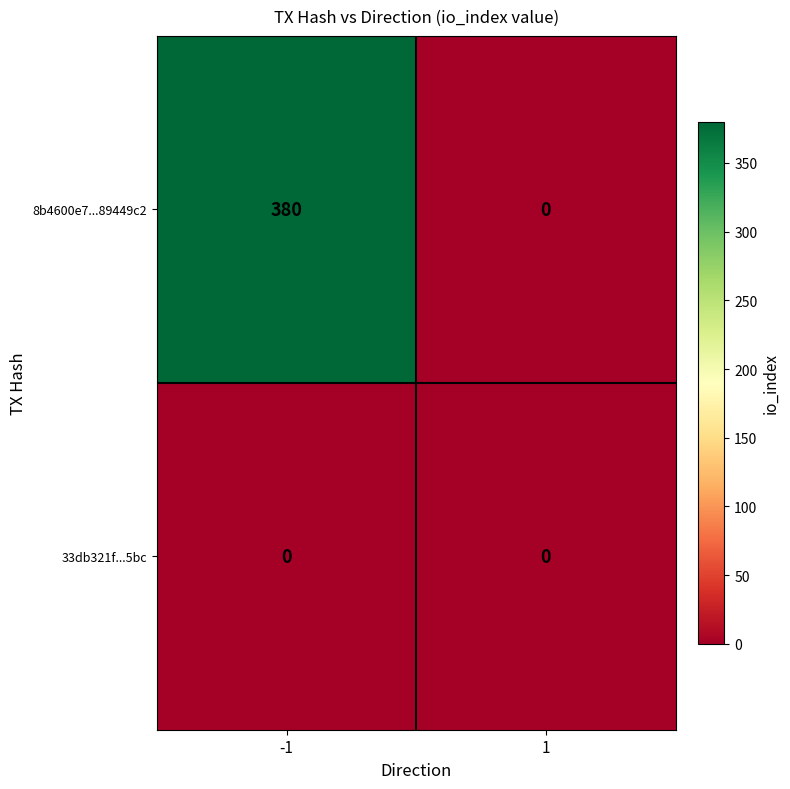

Reading left to right, what are all the values shown in this chart?

8b4600e7...89449c2: 380	0
33db321f...5bc: 0	0